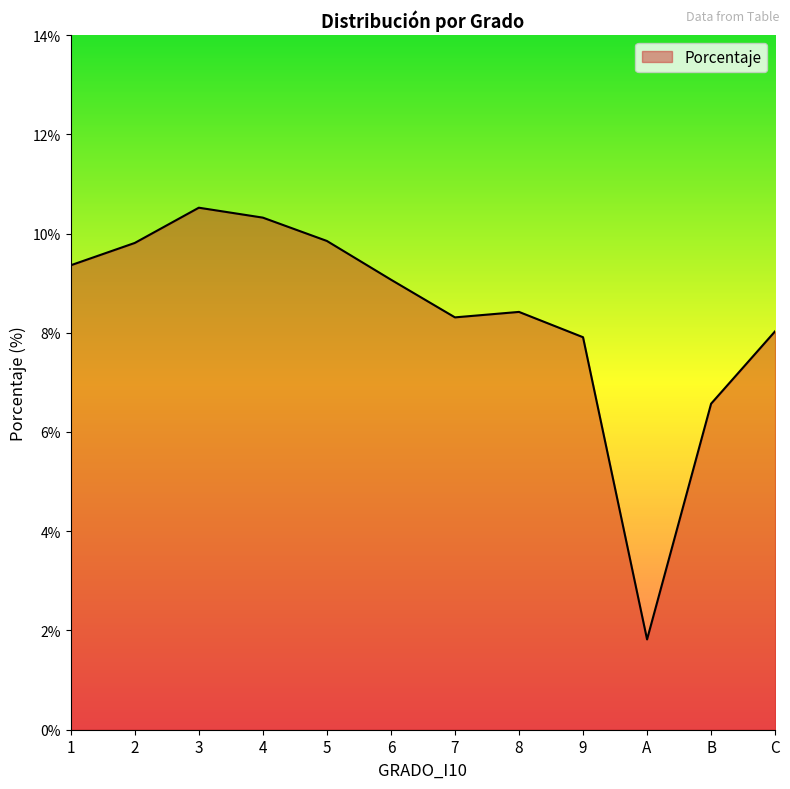

What value does the data have at 4?

10.3